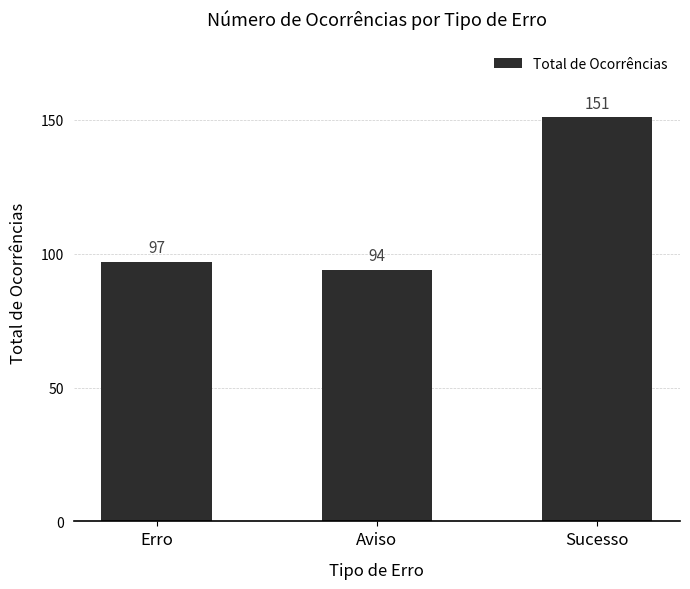

The value at Erro is 27. True or false?

False